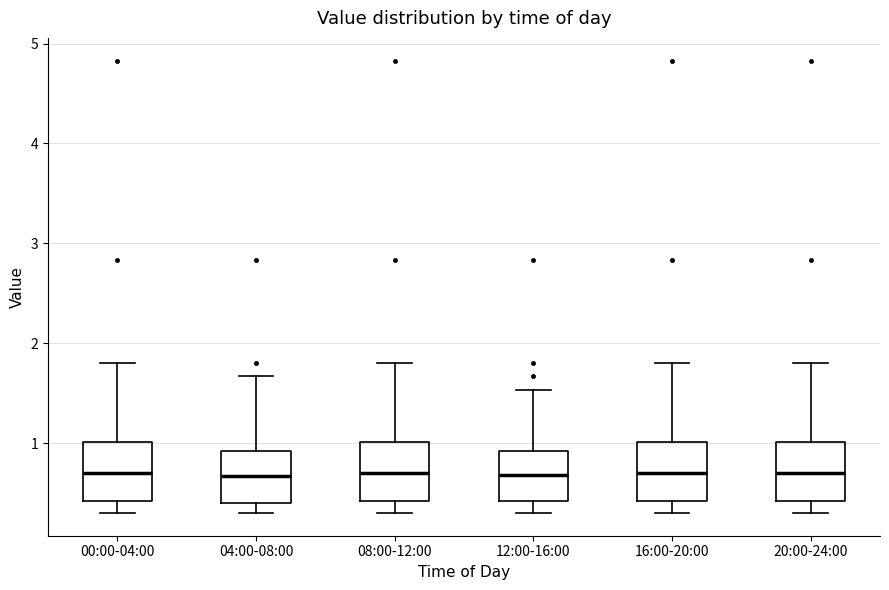

Reading left to right, read every box against the y-axis: the position of its median line, the range the box covers, and the ends of its whiskers. The values are not printed on the chart, so give them approximately, as read against the axis.

00:00-04:00: median 0.7, box 0.4 to 1.0, whiskers 0.3 to 1.8
04:00-08:00: median 0.7, box 0.4 to 0.9, whiskers 0.3 to 1.7
08:00-12:00: median 0.7, box 0.4 to 1.0, whiskers 0.3 to 1.8
12:00-16:00: median 0.7, box 0.4 to 0.9, whiskers 0.3 to 1.5
16:00-20:00: median 0.7, box 0.4 to 1.0, whiskers 0.3 to 1.8
20:00-24:00: median 0.7, box 0.4 to 1.0, whiskers 0.3 to 1.8